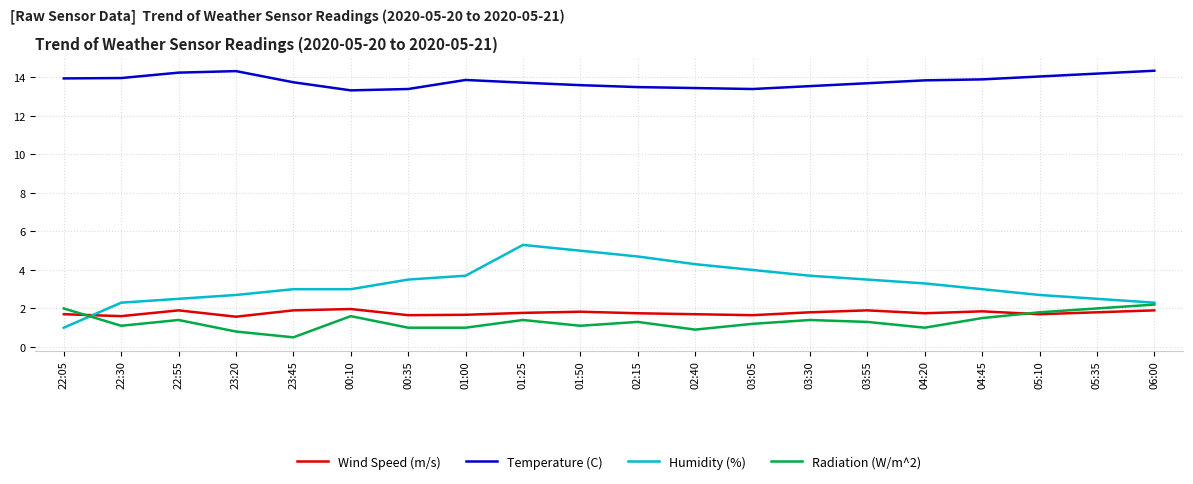

True or false: Temperature (C) and Wind Speed (m/s) cross at least once.

False